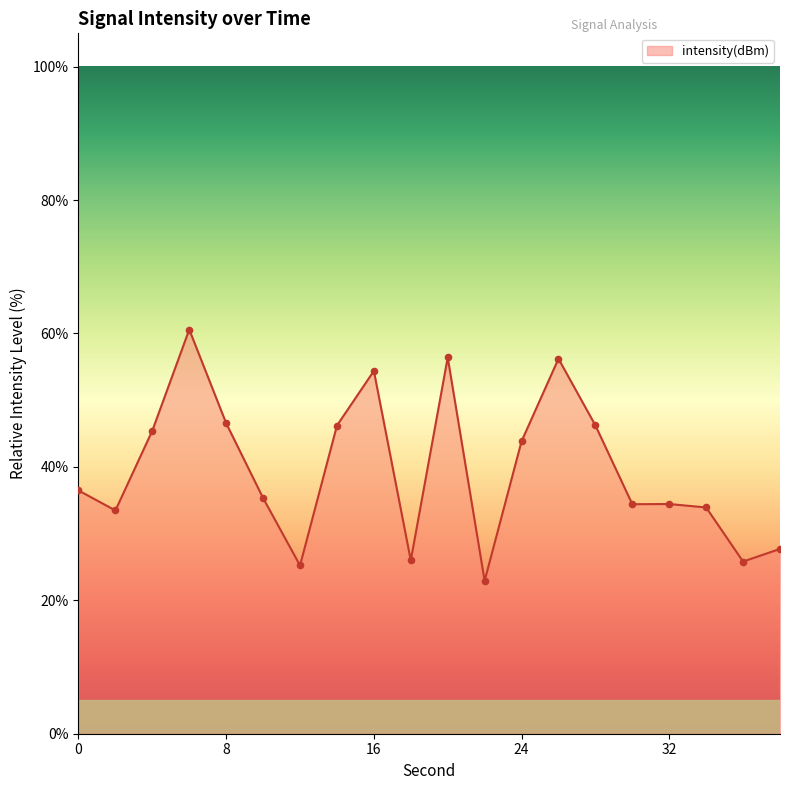

What is the difference between the maximum and minimum values?

37.7